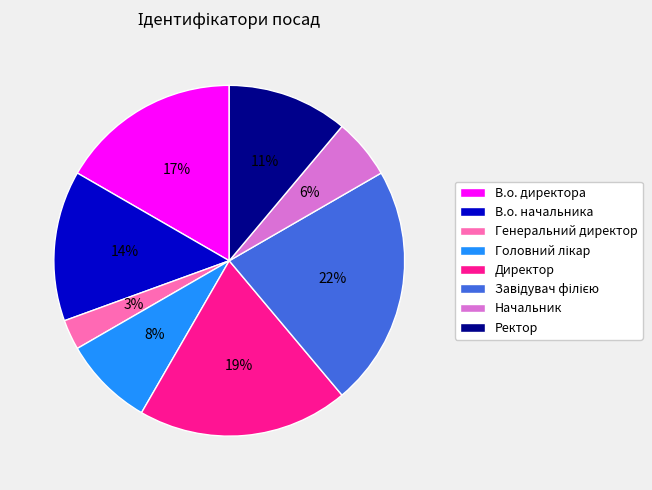

What is the smallest slice in the pie chart?

Генеральний директор